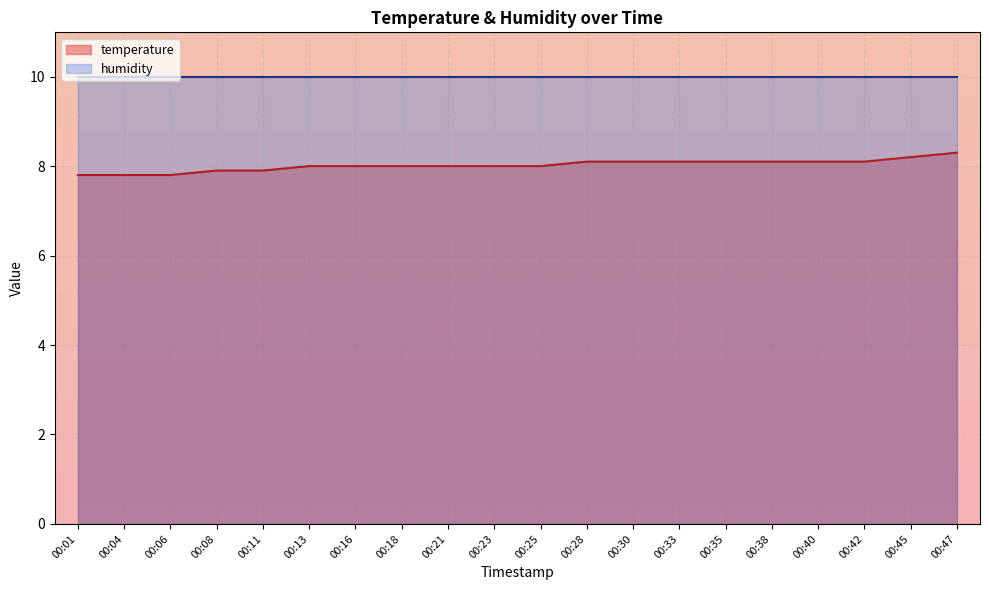

What is the sum of all values?

160.4